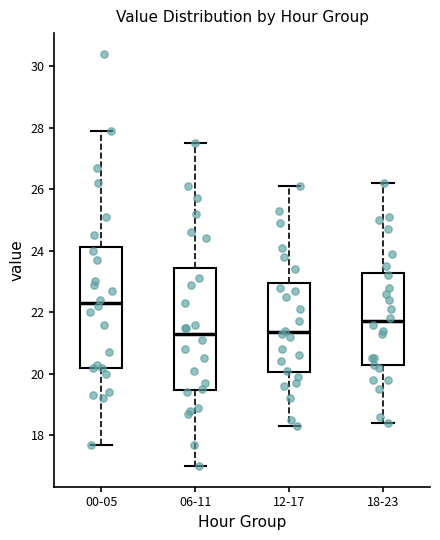

Where does the lower whisker of the box for 06-11 end on the y-axis? The values are not printed on the chart, so give them approximately, as read against the axis.

17.0